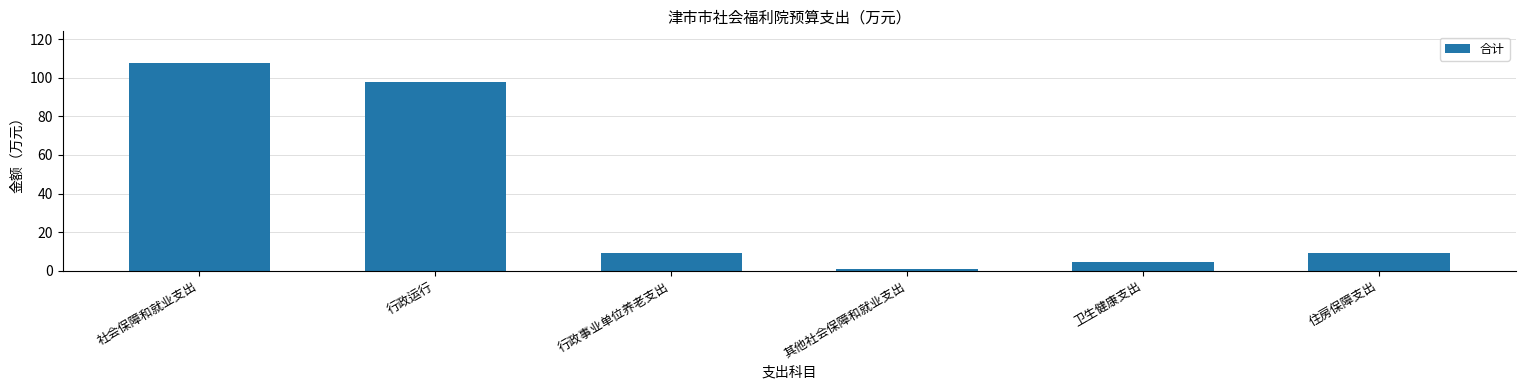

Read the value at 行政事业单位养老支出.

9.2